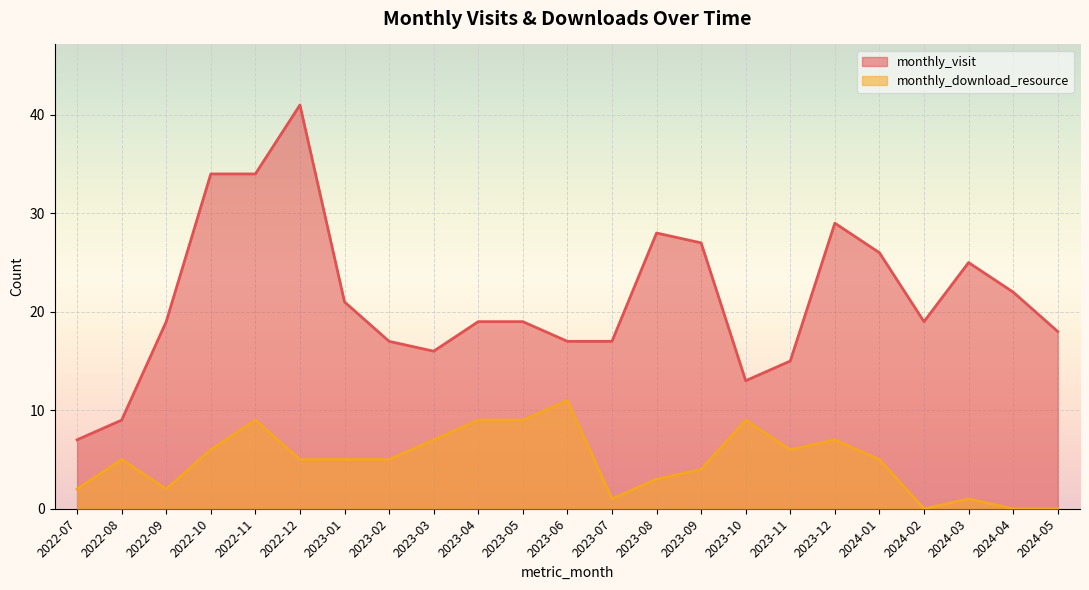

Reading right to left, transcribe all the data shown in this chart.

monthly_visit: 18	22	25	19	26	29	15	13	27	28	17	17	19	19	16	17	21	41	34	34	19	9	7
monthly_download_resource: 0	0	1	0	5	7	6	9	4	3	1	11	9	9	7	5	5	5	9	6	2	5	2